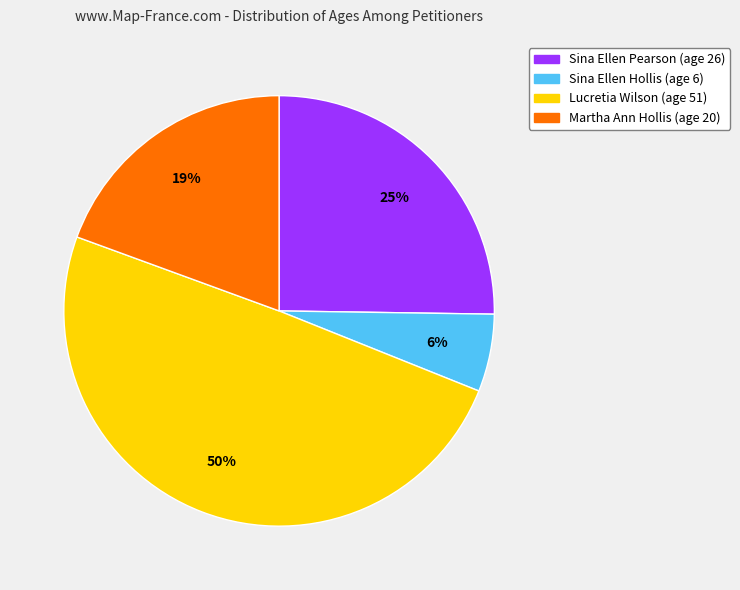

Count the number of slices in the pie.

4